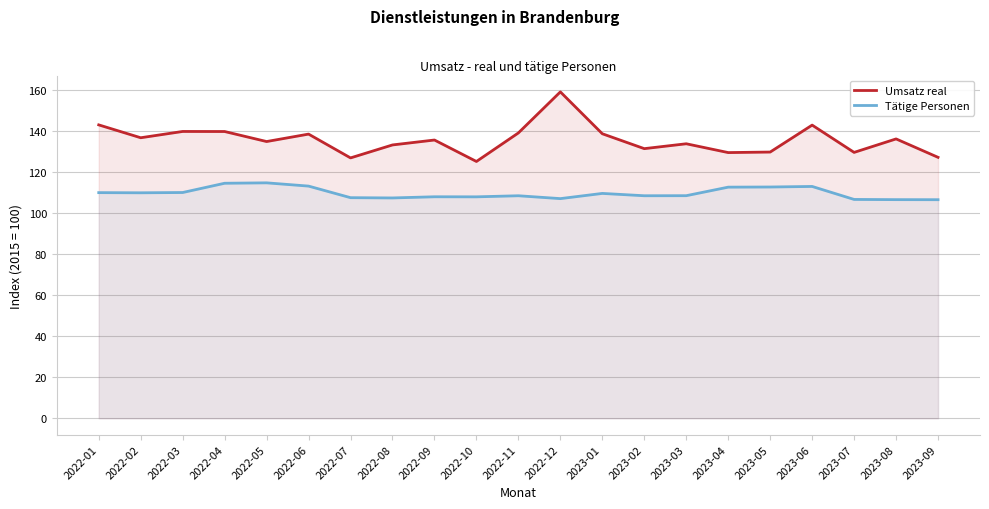

In Umsatz real, how many points are lower than both neighbors (excluding endpoints)?

7